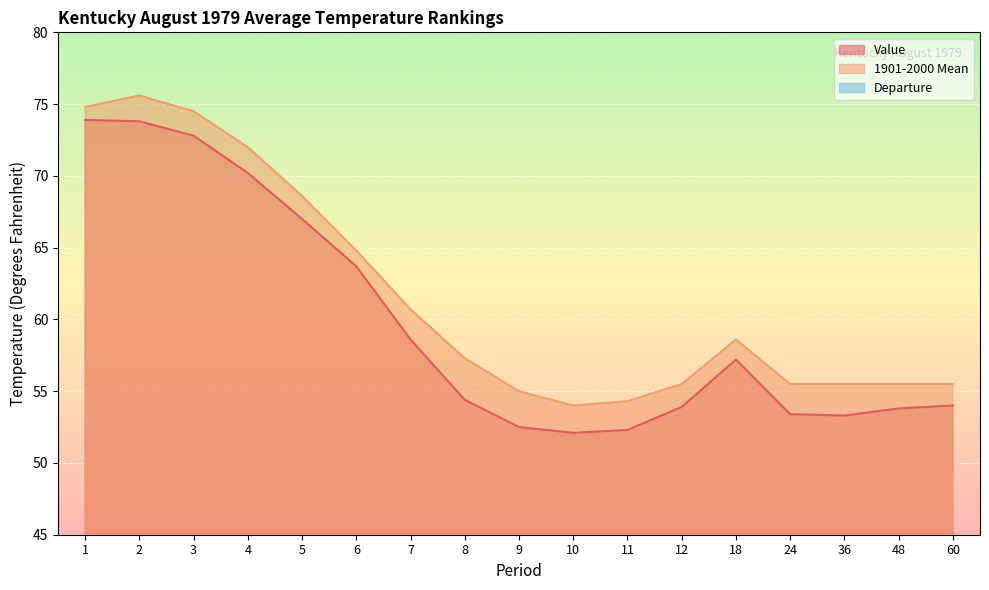

The Value series shows 28.2 at 1. True or false?

False